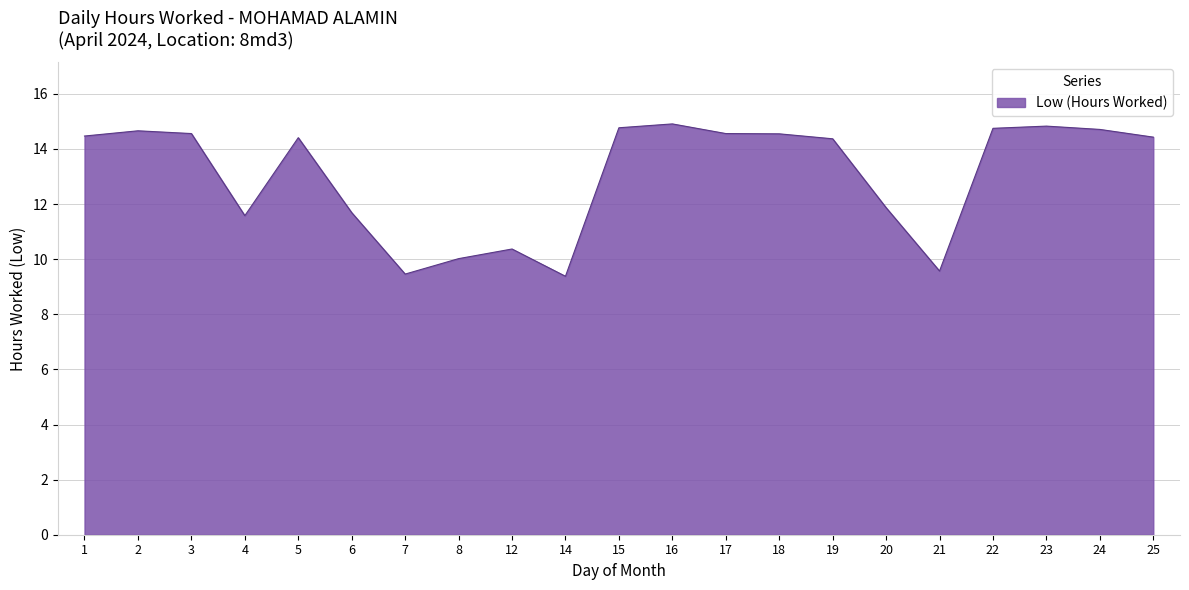

How many series are shown in this chart?

1